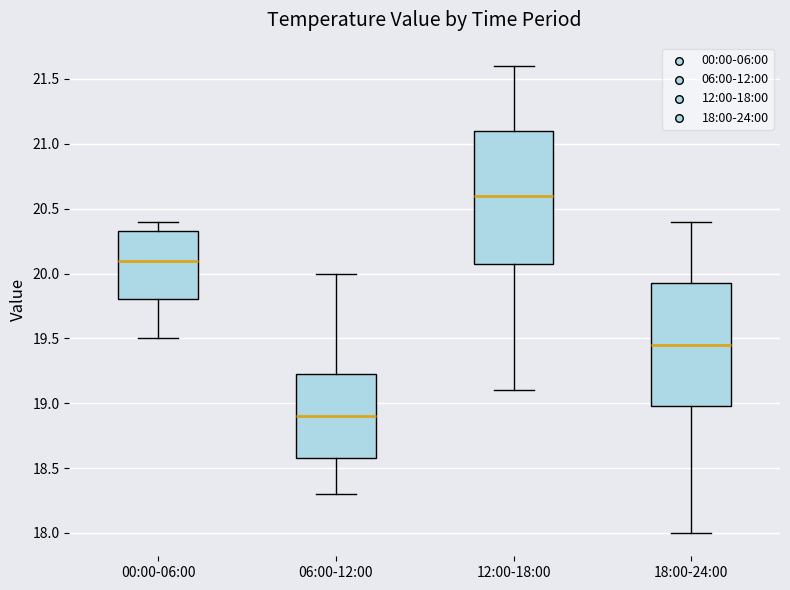

Which box is the tallest, from its lower edge to its upper edge?

12:00-18:00